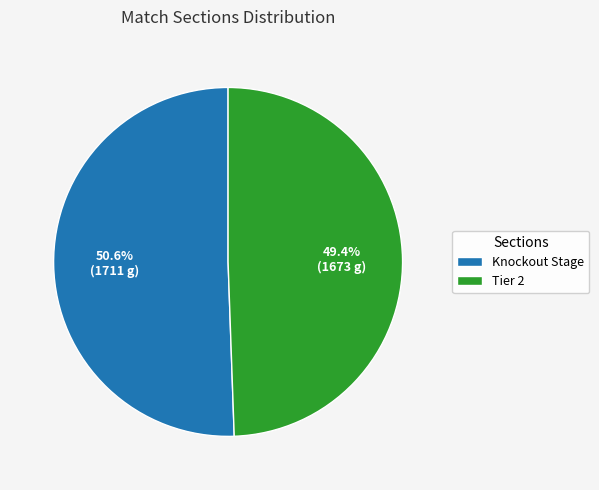

To the nearest percent, what percentage of the pie is Tier 2?

49%